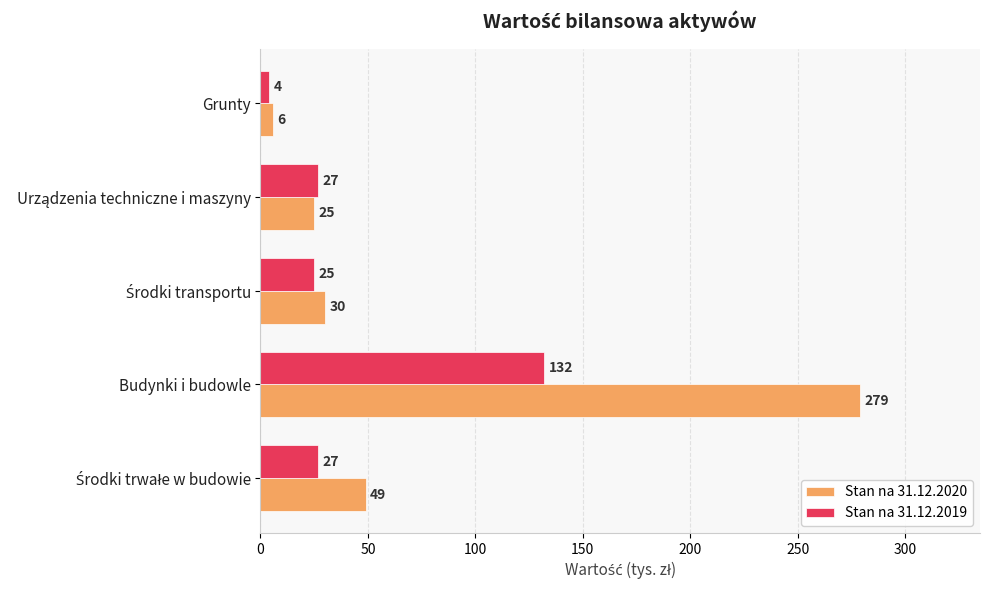

List the series in order of their peak value, highest first.

Stan na 31.12.2020, Stan na 31.12.2019